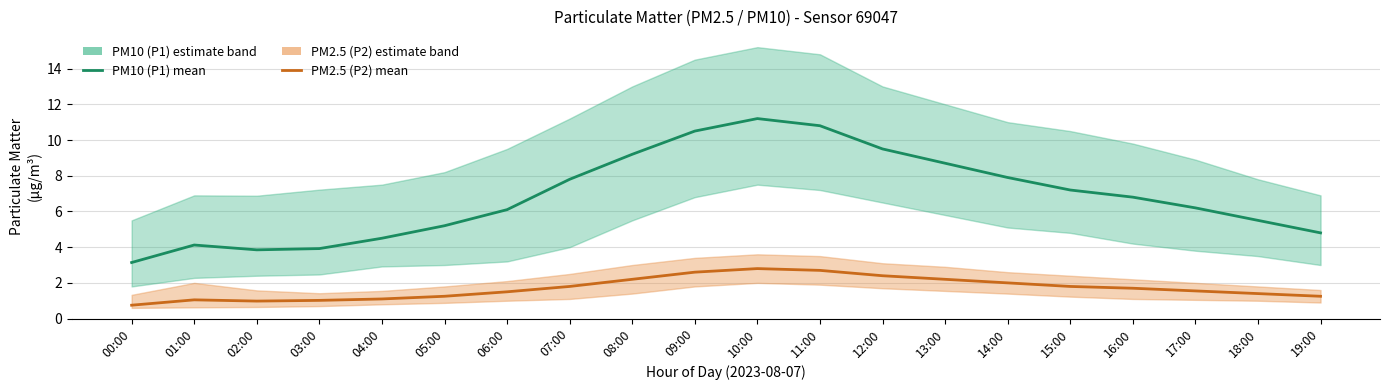

True or false: PM10 (P1) has more than 1 points higher than both neighbors.

True